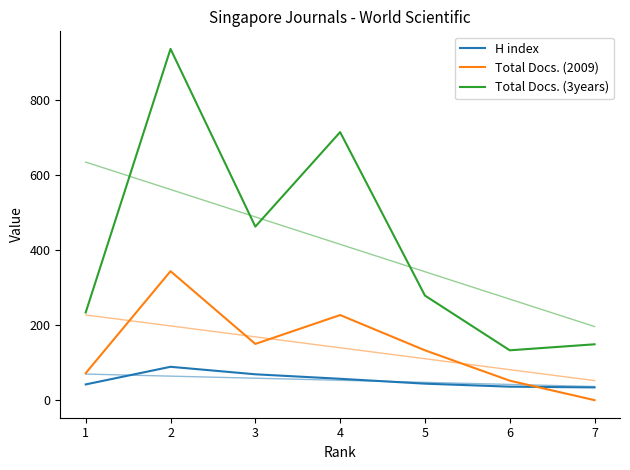

Is it true that Total Docs. (3years) equals 686 at 3?

False